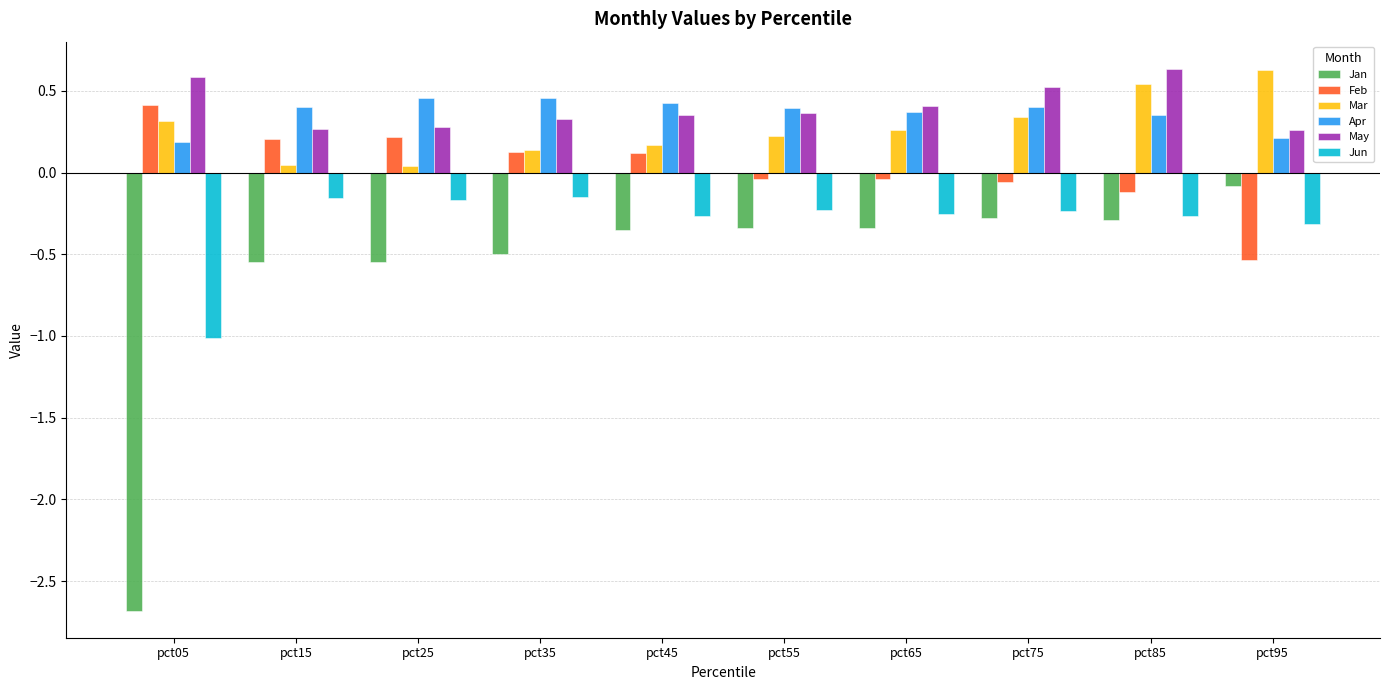

What is the difference between the maximum and minimum values in the Jun series?

0.9